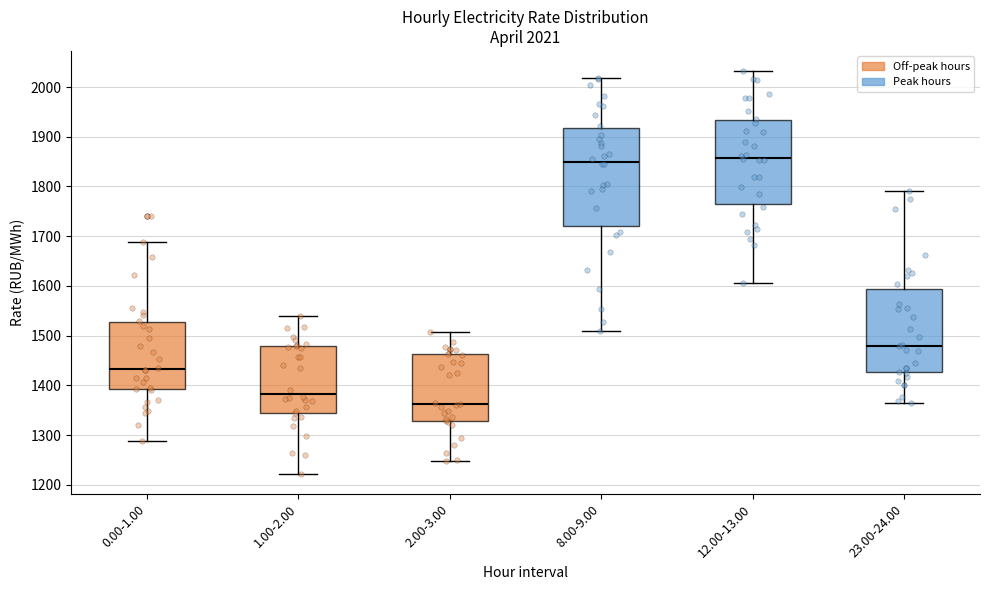

Comparing the boxes themselves (not the whiskers), which one is the tallest?

8.00-9.00